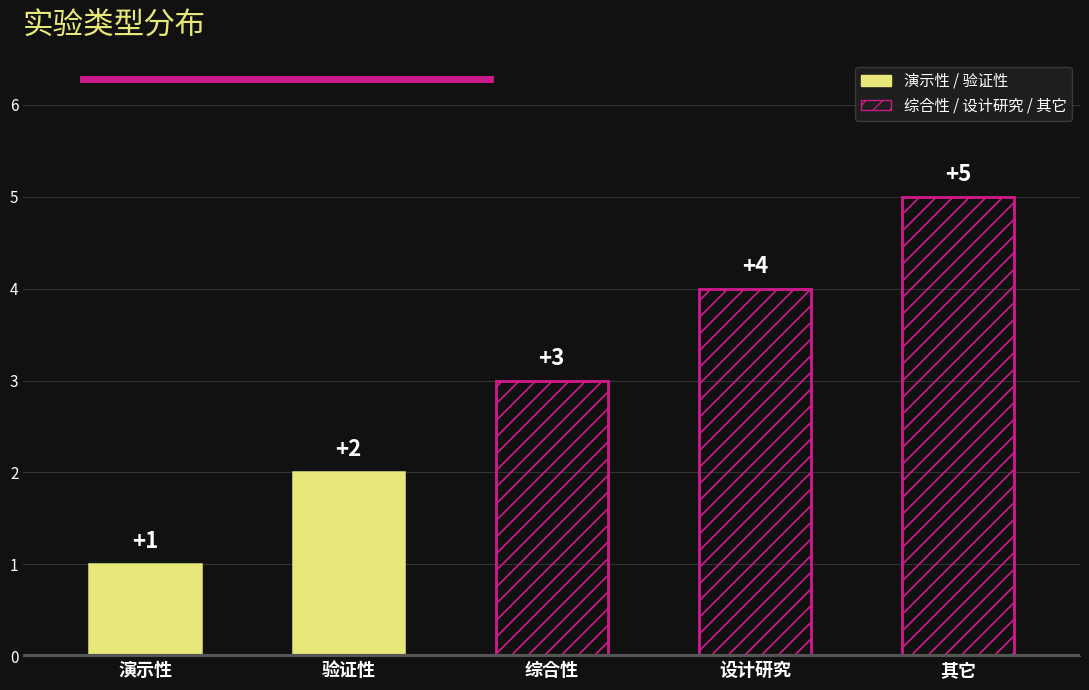

How many data points are less than 3?

2